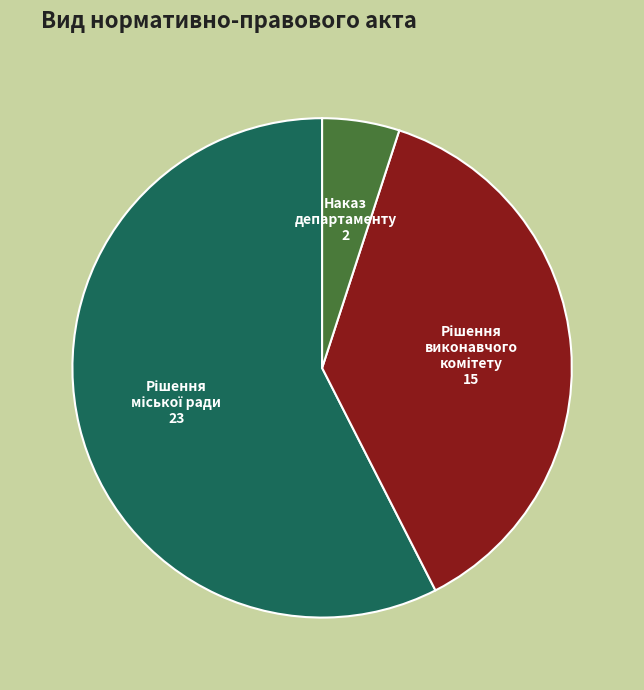

Is there a majority slice in this chart?

Yes